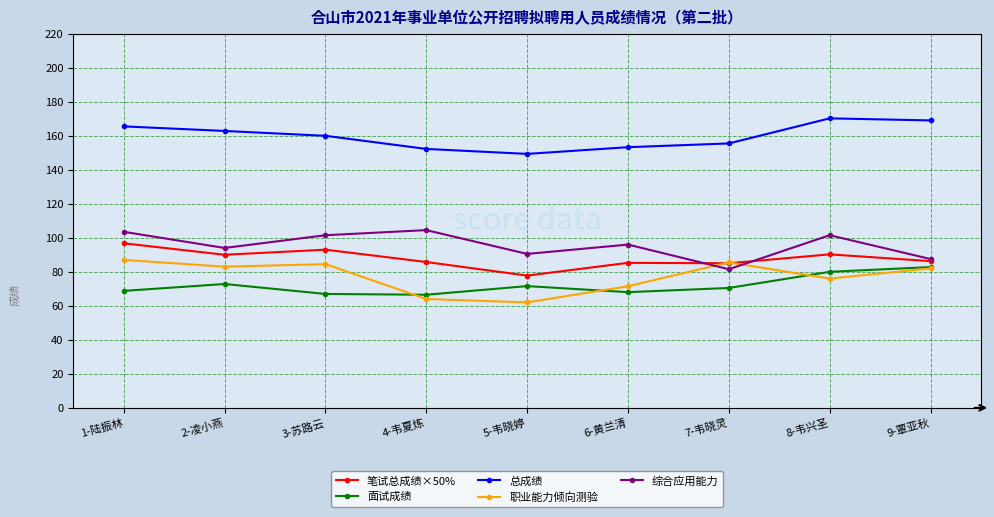

True or false: 笔试总成绩×50% and 总成绩 cross at least once.

False